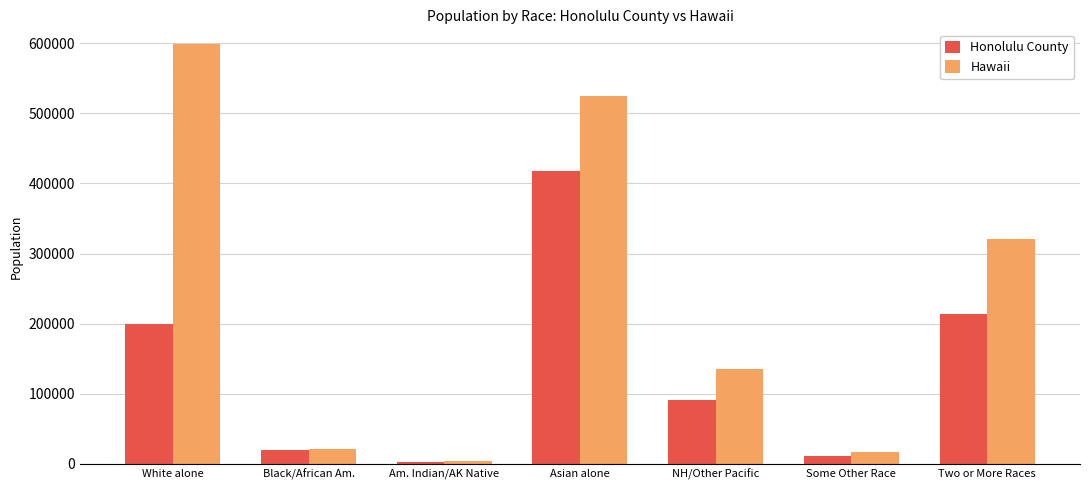

At which label is Honolulu County closest to 210424?

Two or More Races